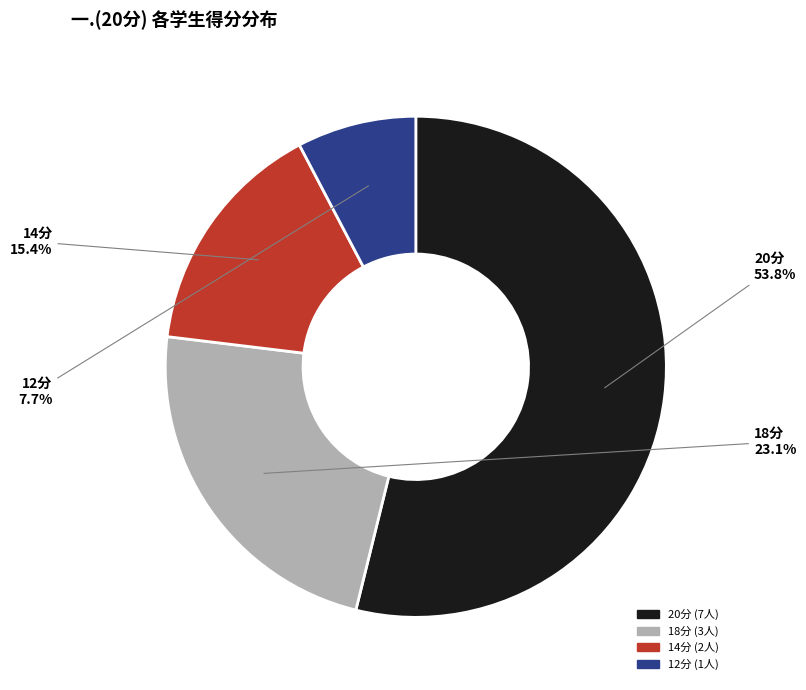

Count the number of slices in the pie.

4